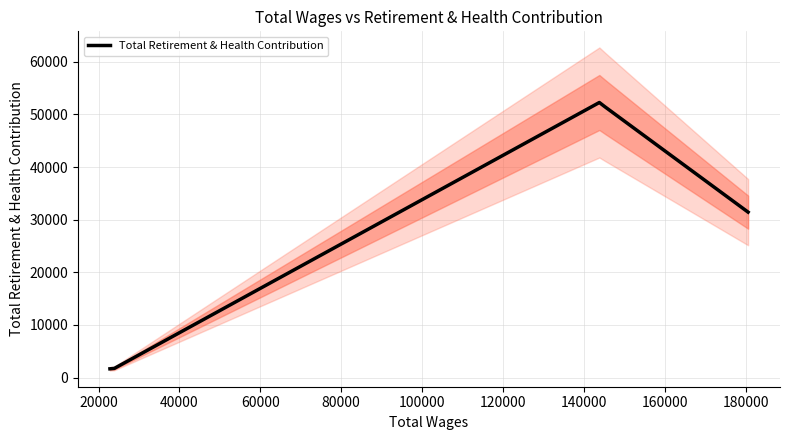

What is the lowest value of the Total Retirement & Health Contribution series?

1665